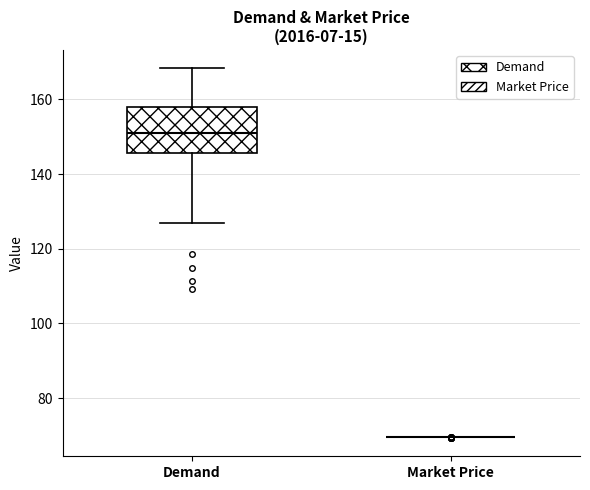

Reading left to right, read every box against the y-axis: the position of its median line, the range the box covers, and the ends of its whiskers. The values are not printed on the chart, so give them approximately, as read against the axis.

Demand: median 150, box 146 to 158, whiskers 126 to 168
Market Price: box collapsed to a line at 70, whiskers 70 to 70